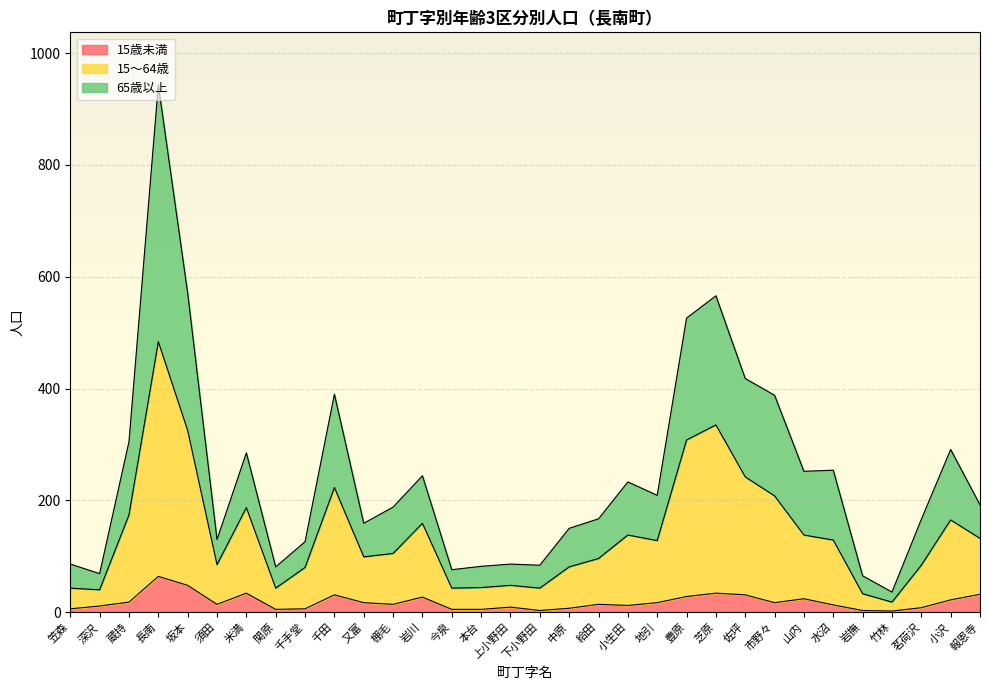

What position from the right is 岩川?

20